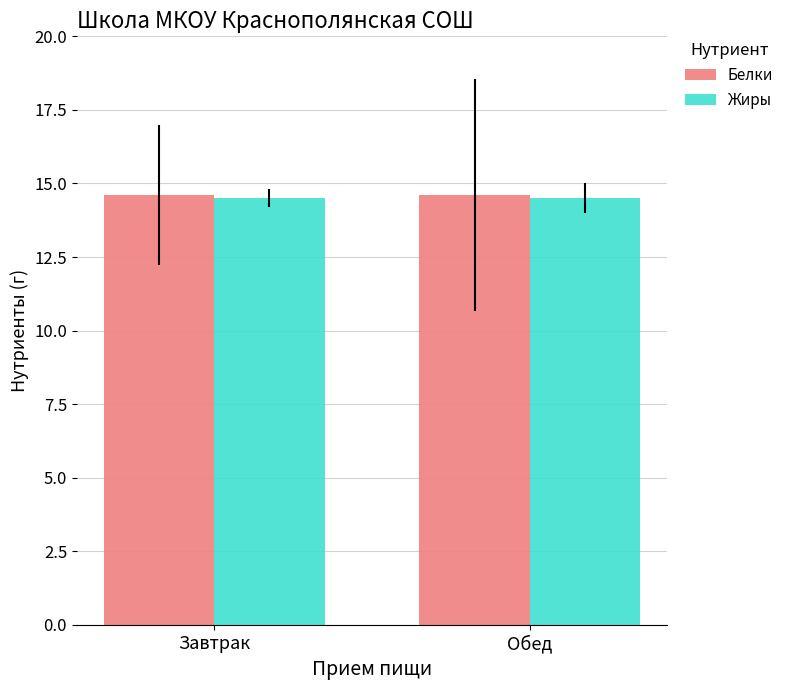

What is the sum of the Жиры values at Завтрак and Обед?

29.0